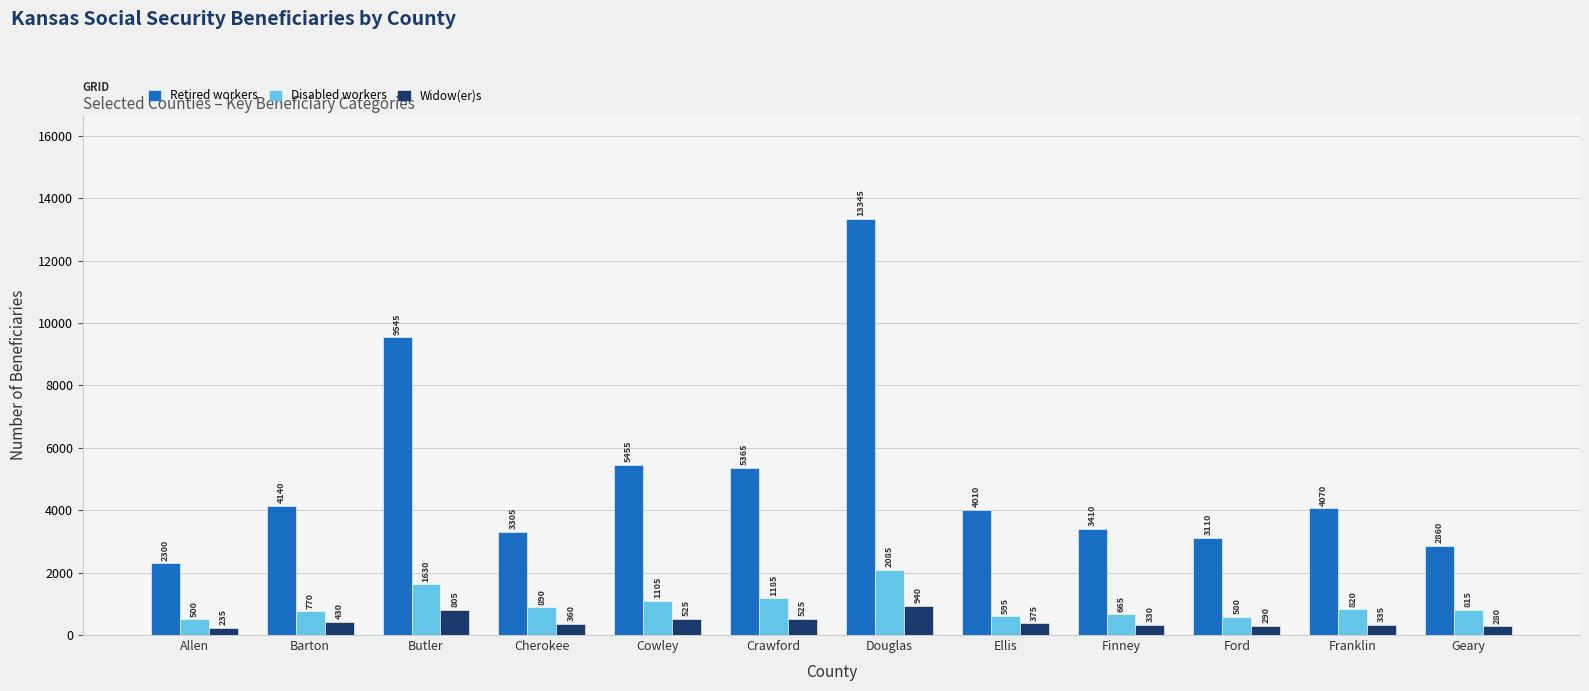

The value of Disabled workers at Cowley is 1105. True or false?

True